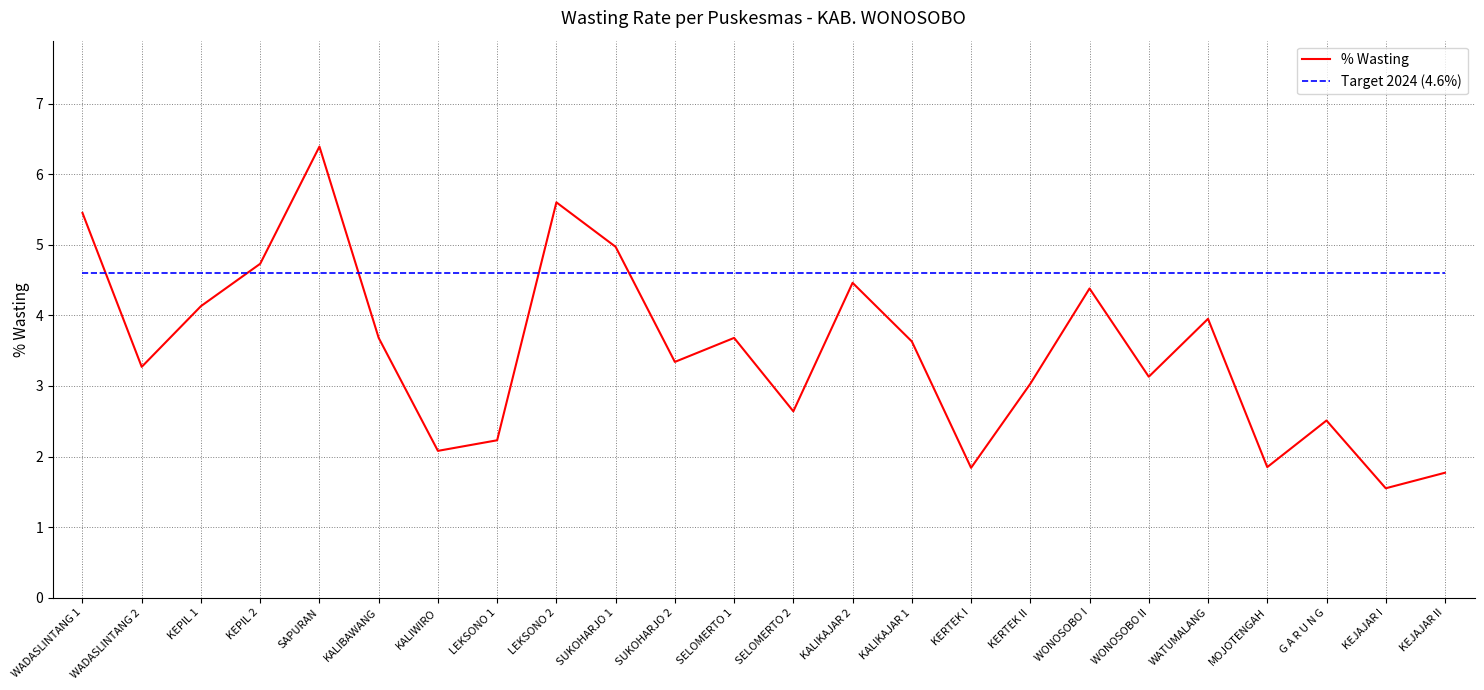

How many lines are shown in the chart?

2